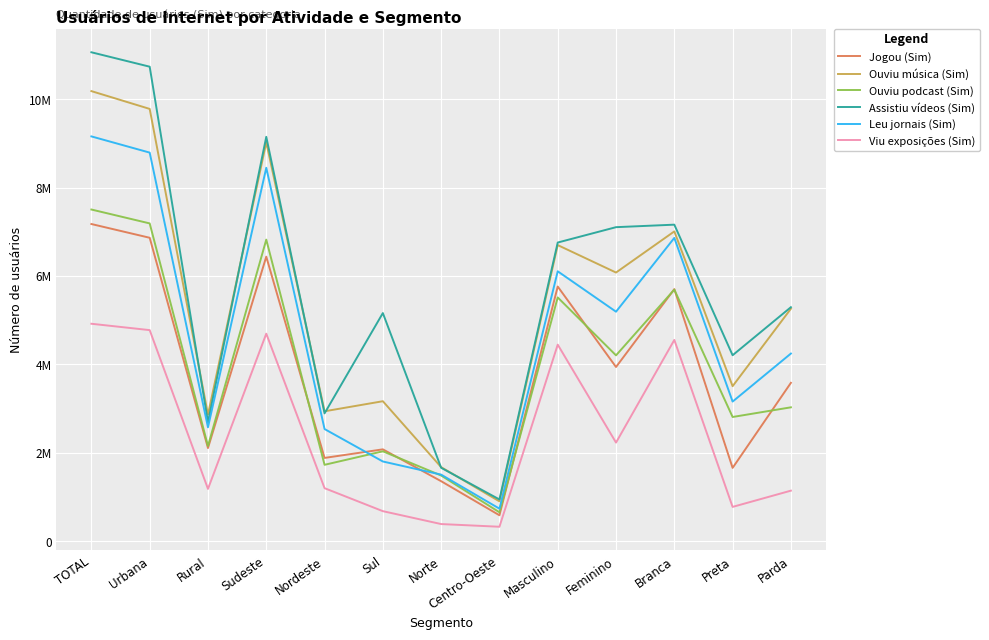

What is the label of the 2nd point from the left?

Urbana